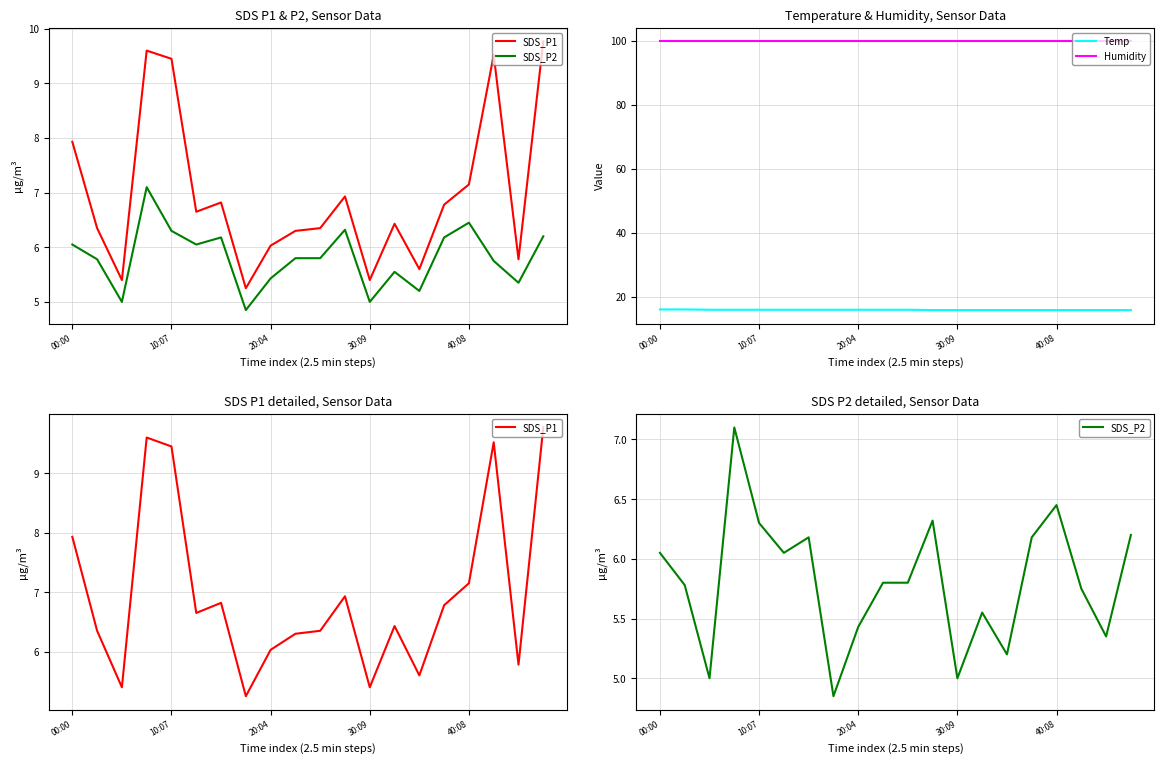

Rank the series at 18 from lowest to highest value.

SDS_P2, SDS_P1, Temp, Humidity